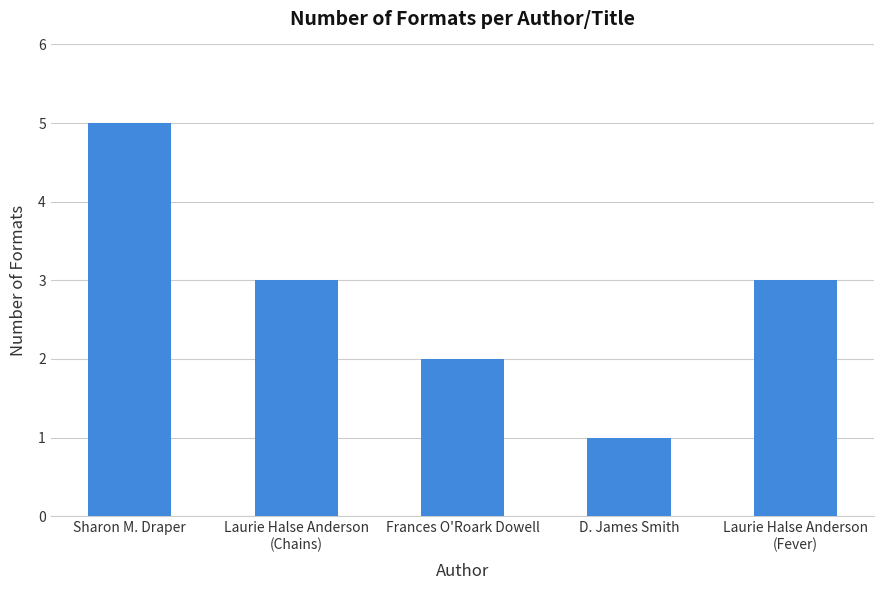

What is the sum of all values?

14